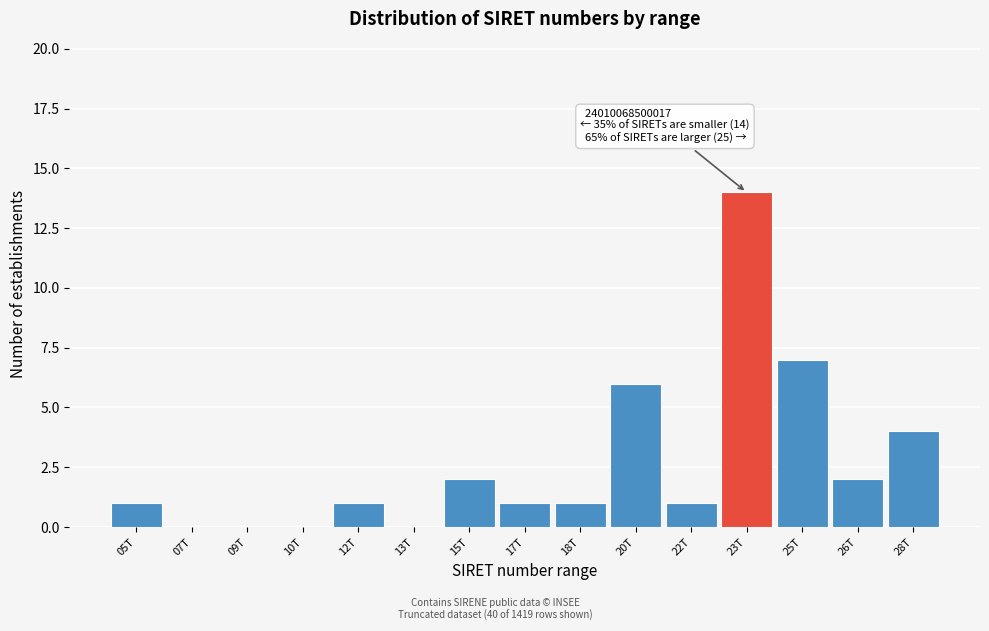

Reading left to right, what are all the values shown in this chart?

05T=1	07T=0	09T=0	10T=0	12T=1	13T=0	15T=2	17T=1	18T=1	20T=6	22T=1	23T=14	25T=7	26T=2	28T=4